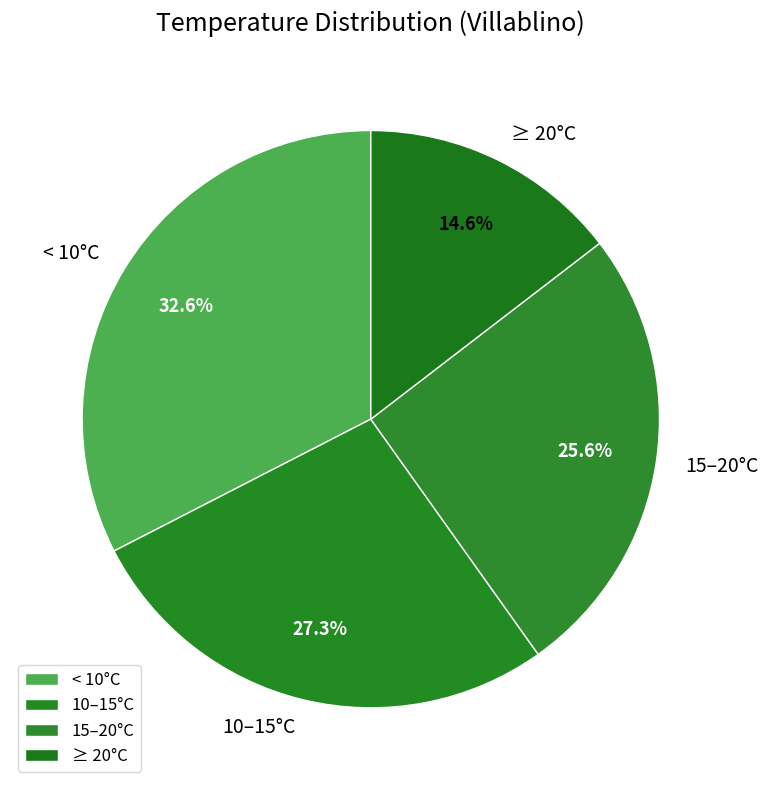

Do 10–15°C and ≥ 20°C together represent more than half of the pie?

No